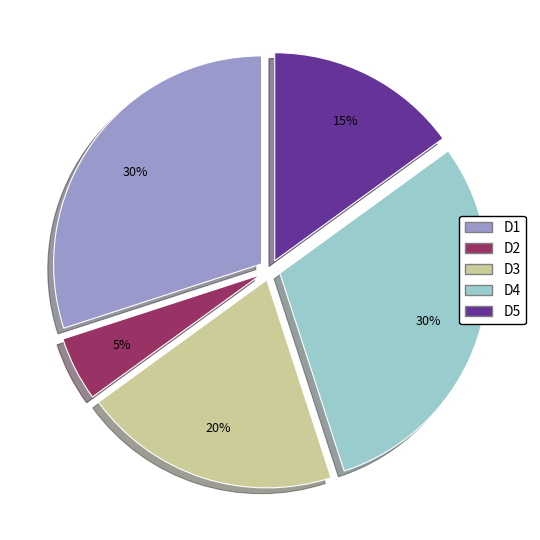

To the nearest percent, what percentage of the pie is D5?

15%